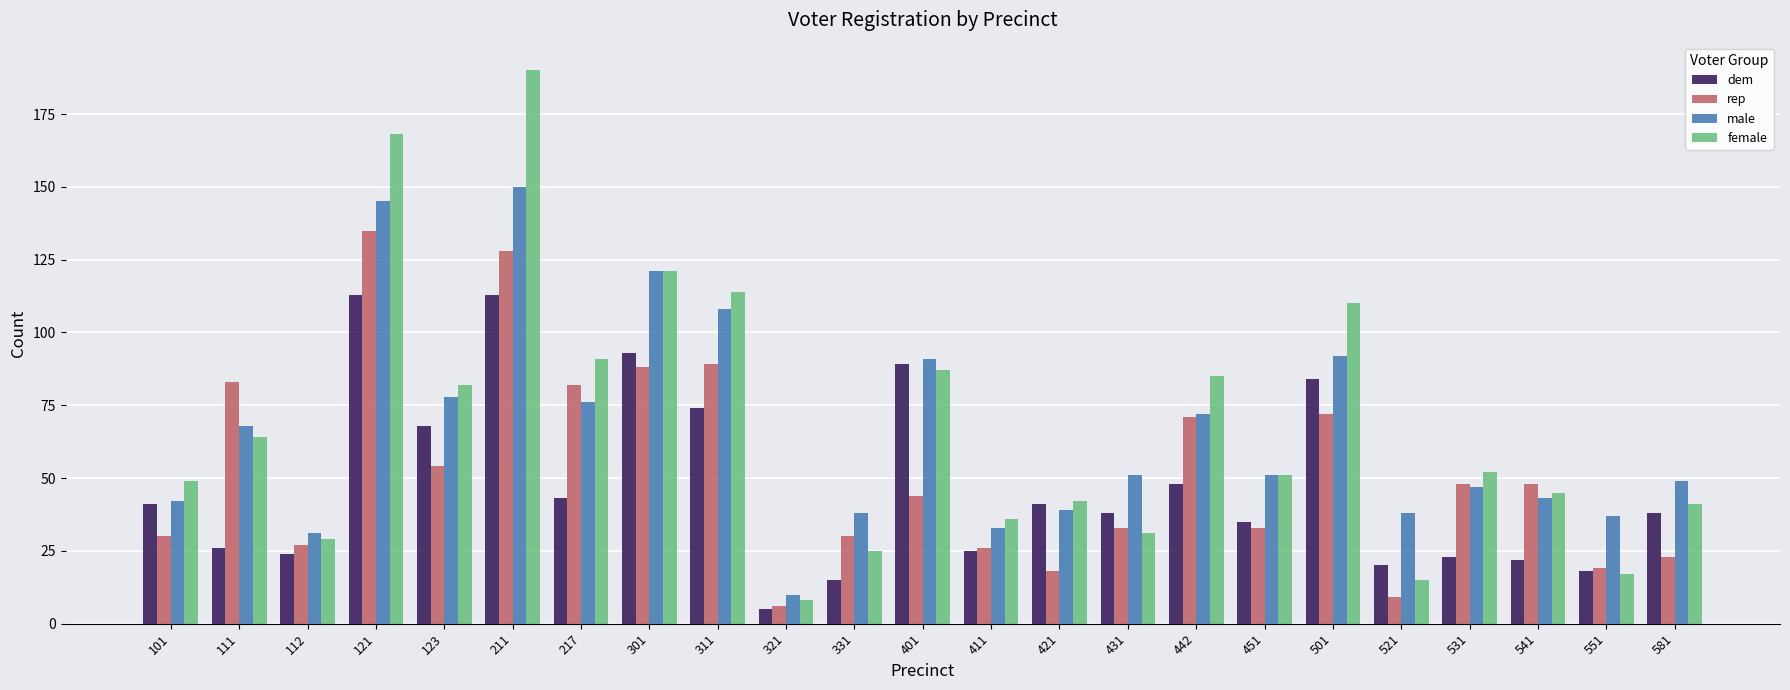

Rank the series at 121 from highest to lowest value.

female, male, rep, dem